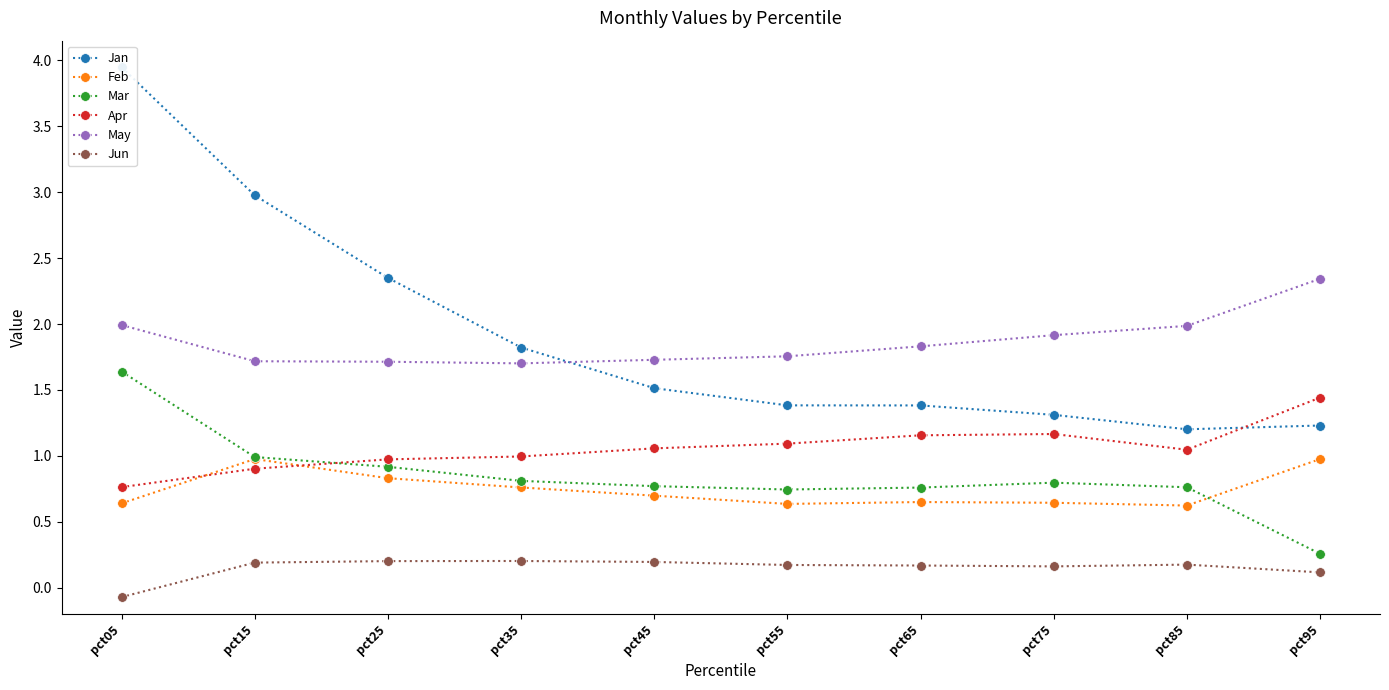

Does the chart display data point markers on the line(s)?

Yes